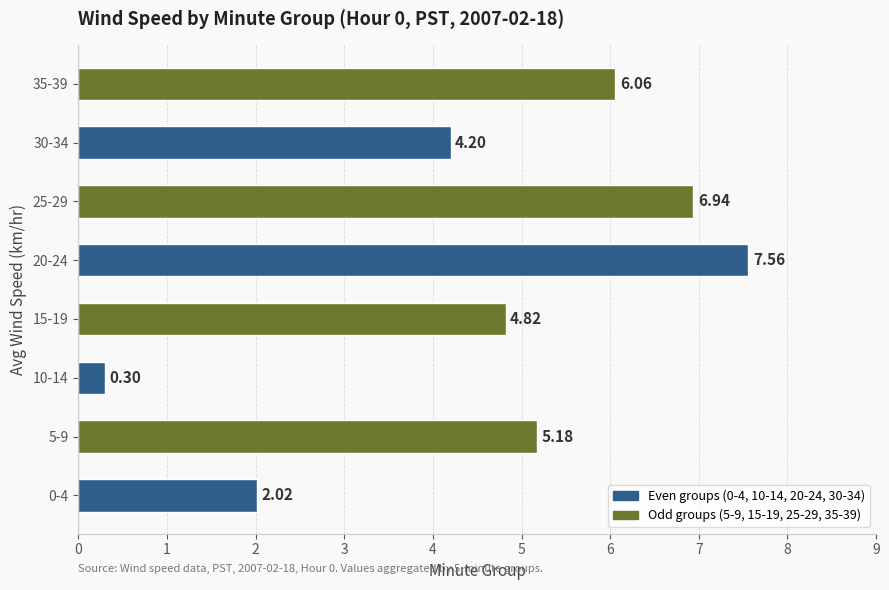

Which has a higher value, 35-39 or 10-14?

35-39